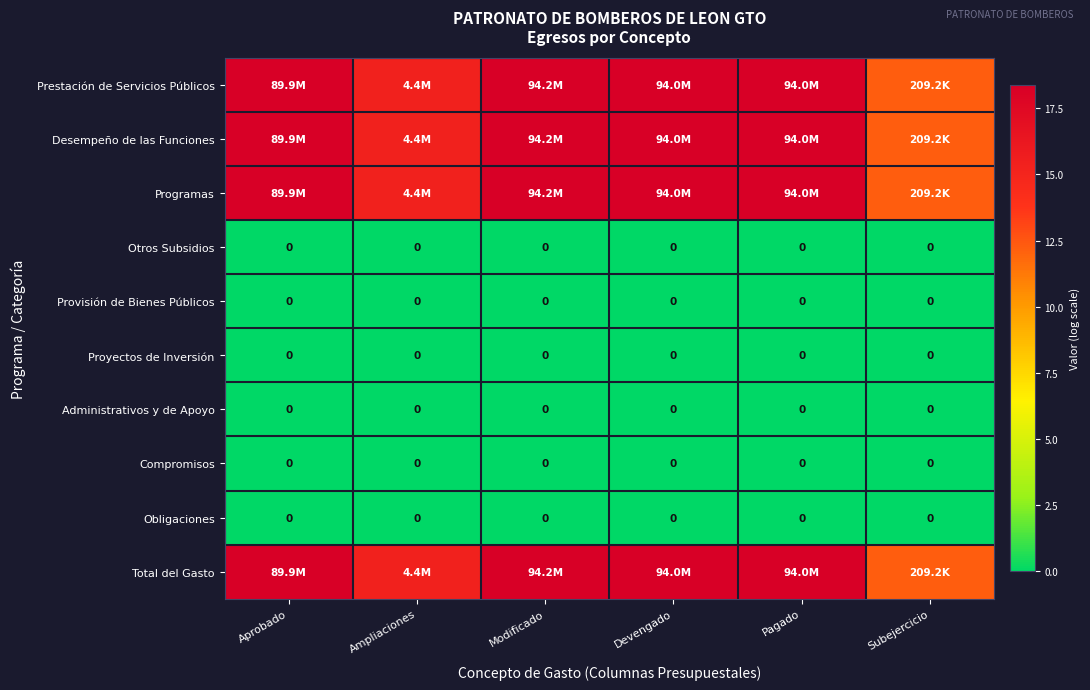

Where is Total del Gasto nearest to the value 15?

Ampliaciones